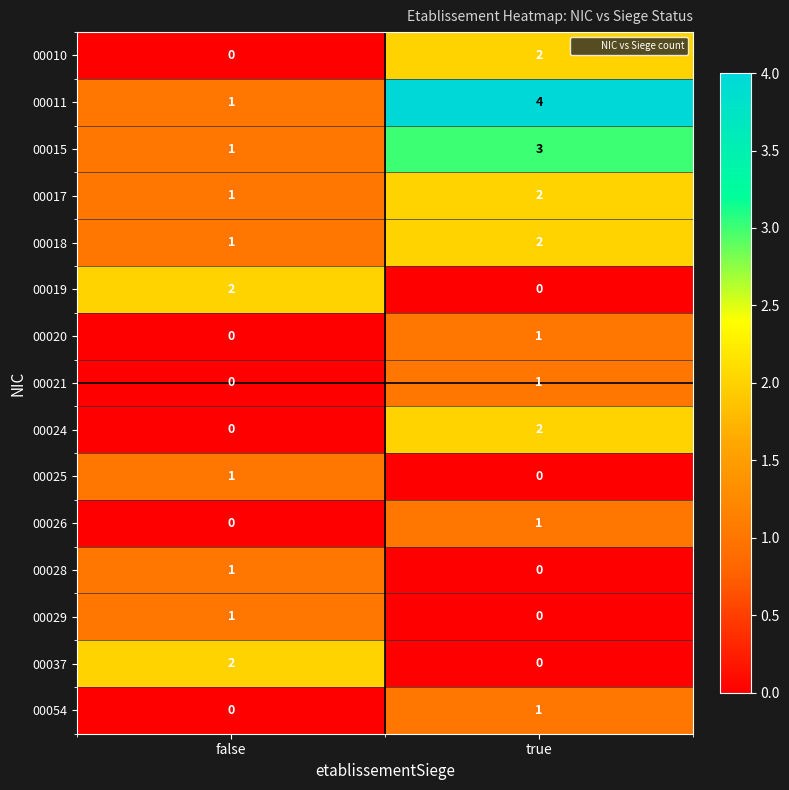

The value of 00019 at false is 2. True or false?

True